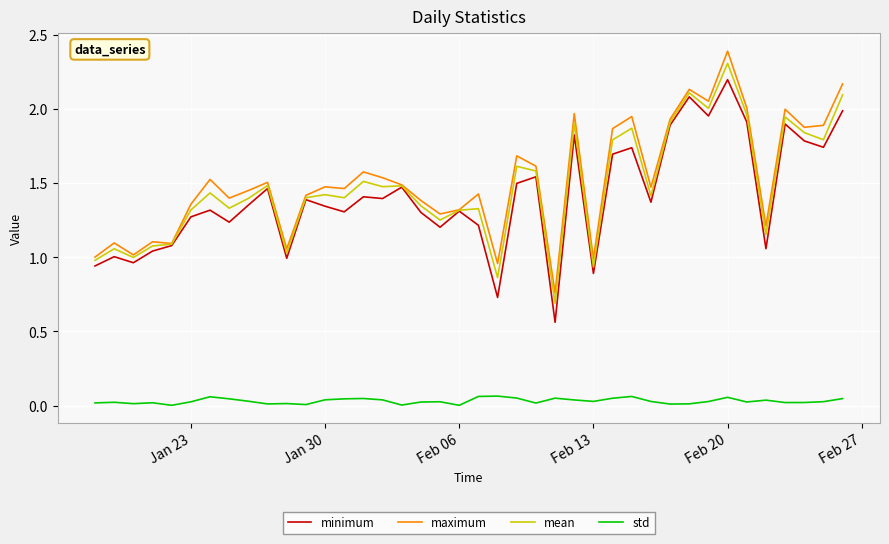

What is the maximum value shown in the chart?

2.4